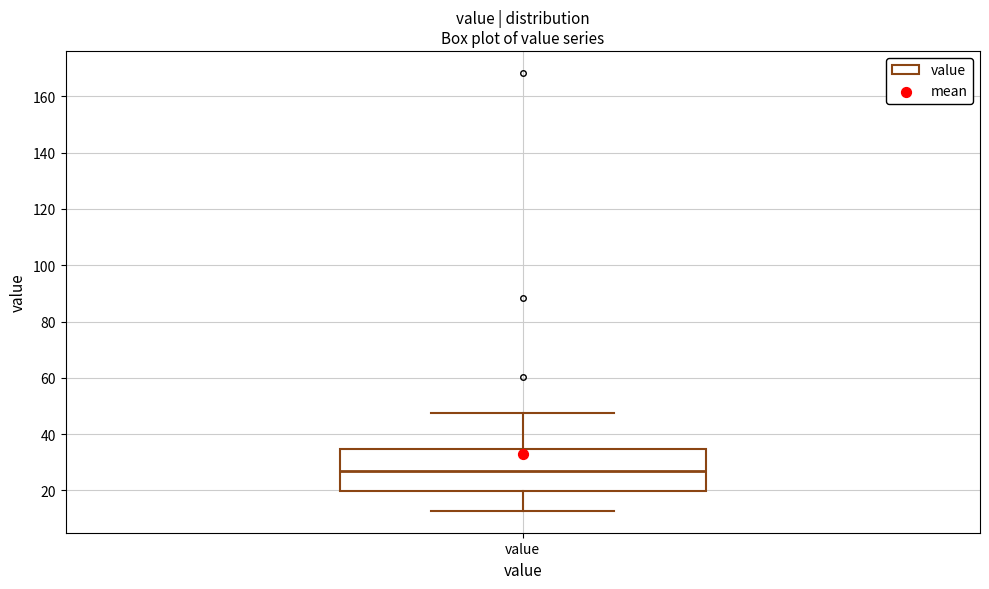

Where does the lower whisker of the box for value end on the y-axis? The values are not printed on the chart, so give them approximately, as read against the axis.

12